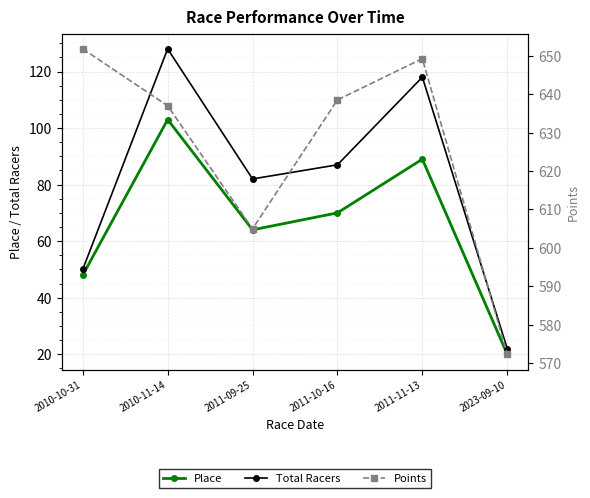

What position from the left is 2011-11-13?

5